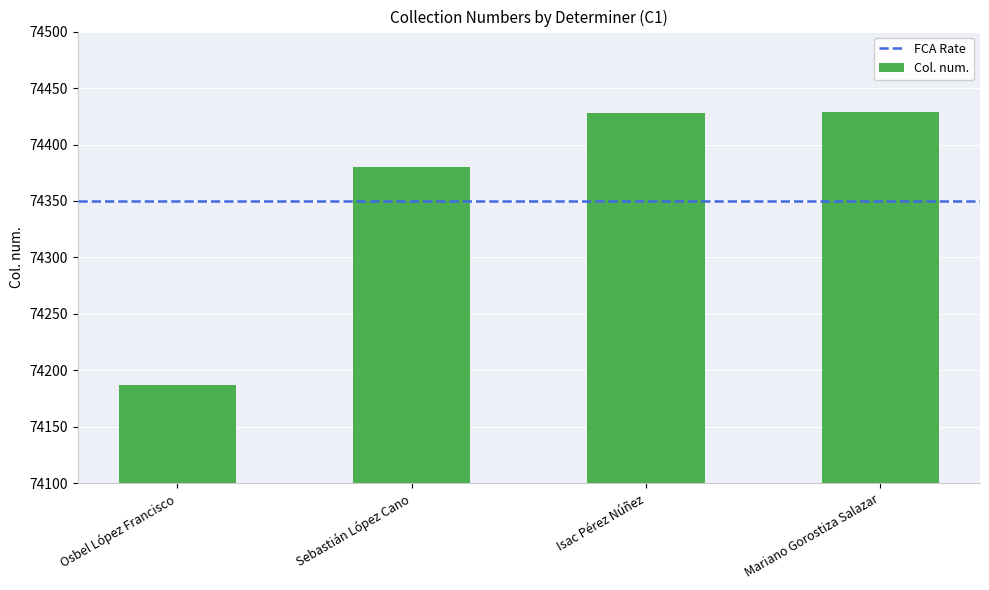

Approximately how many times larger is the value at Mariano Gorostiza Salazar compared to Sebastián López Cano?

1.0